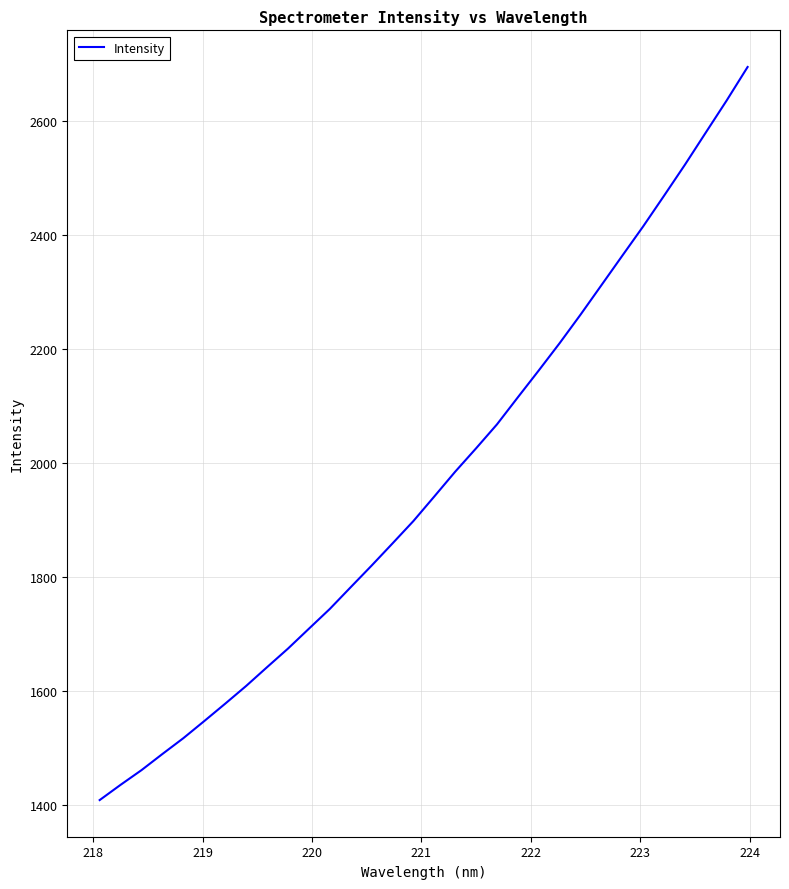

What is the difference between the maximum and minimum values?

1287.8